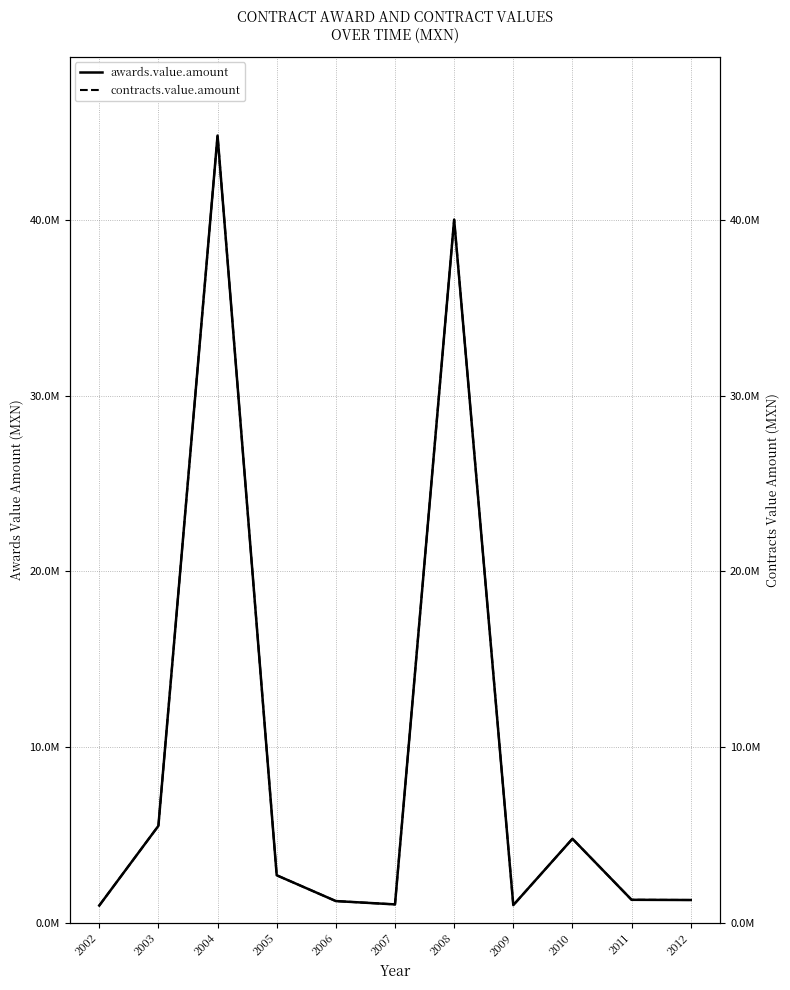

What is the sum of the contracts.value.amount values at 2004 and 2005?

47497352.0